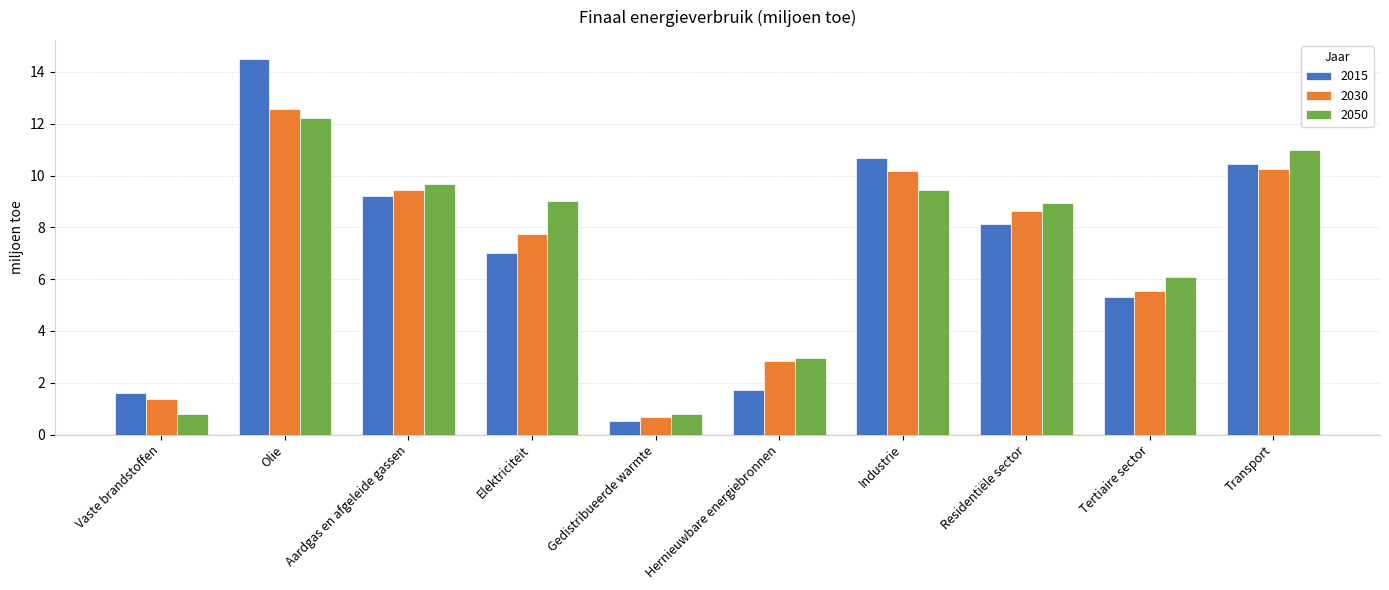

Which series has the largest total across all categories?

2050